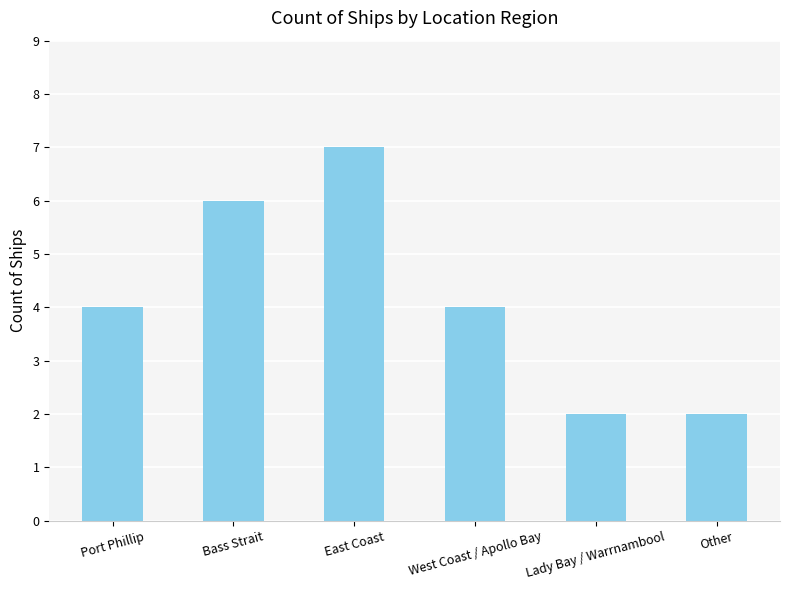

Count the number of categories in the chart.

6